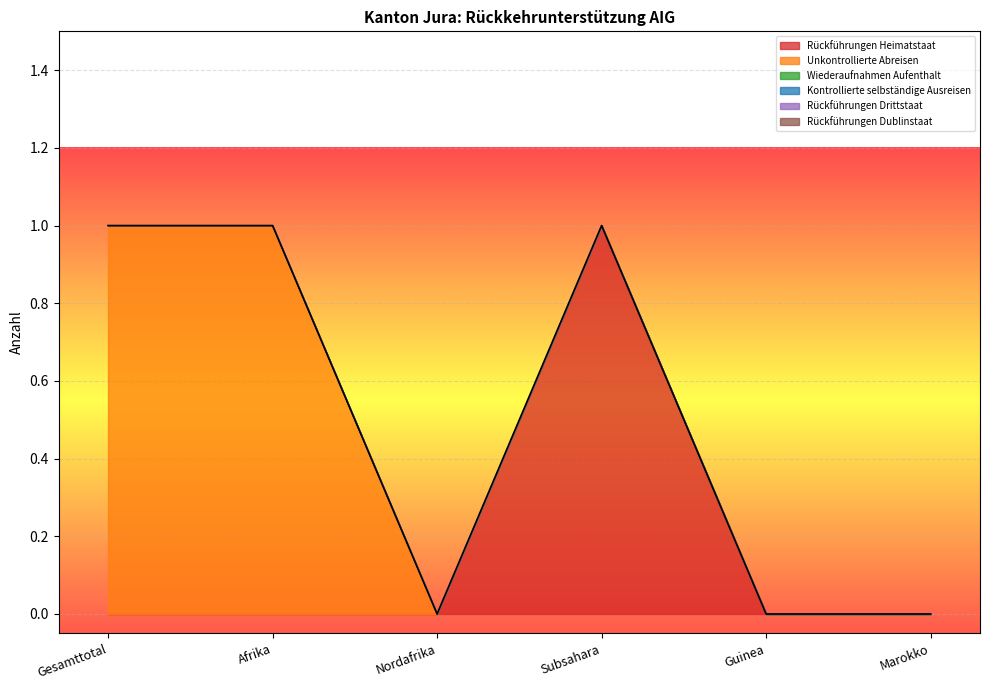

What is the label of the 1st point from the left?

Gesamttotal